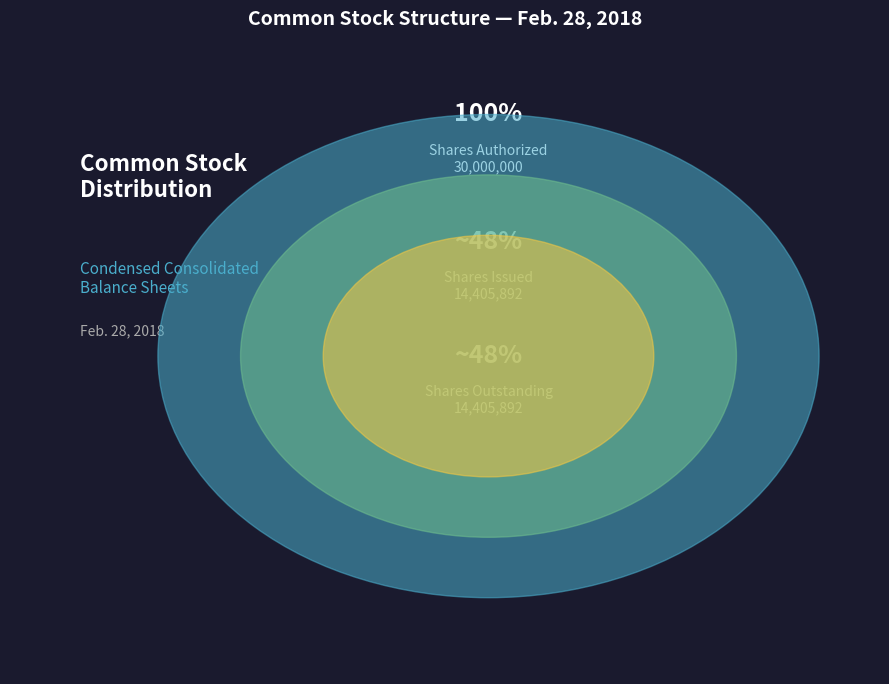

Is it true that Common stock par value is 1% of the pie?

False